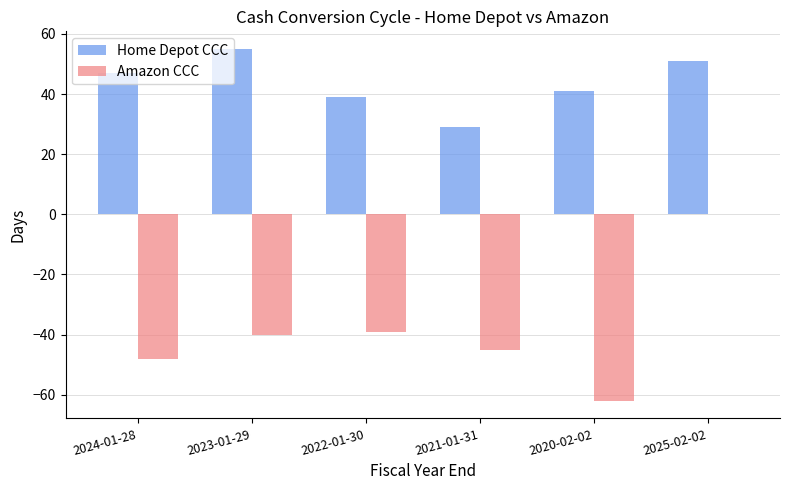

Which series has the largest range (max minus min)?

Amazon CCC